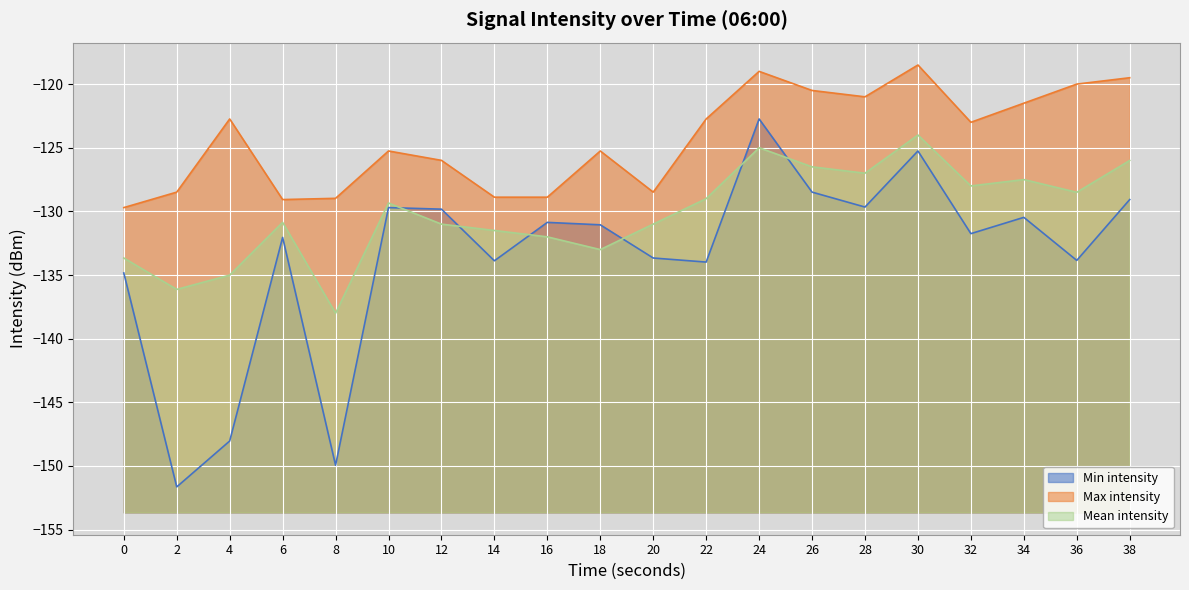

Where is the first local minimum for Min intensity?

2